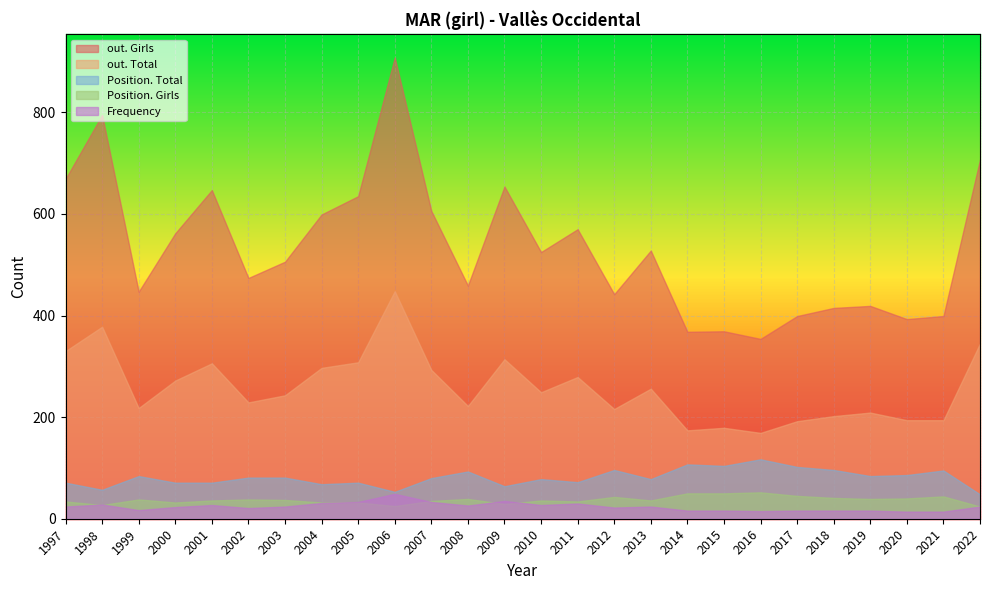

What is the difference between the maximum and second lowest values in the Position. Total series?

64